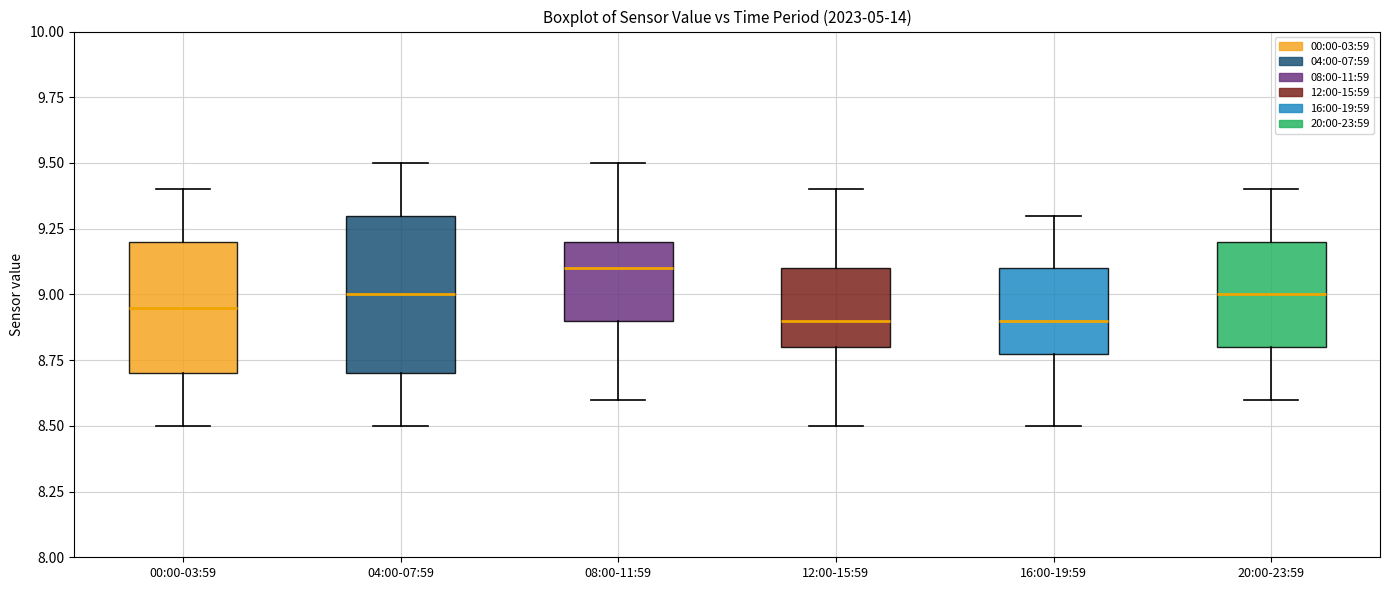

Where does the lower whisker of the box for 04:00-07:59 end on the y-axis? The values are not printed on the chart, so give them approximately, as read against the axis.

8.50